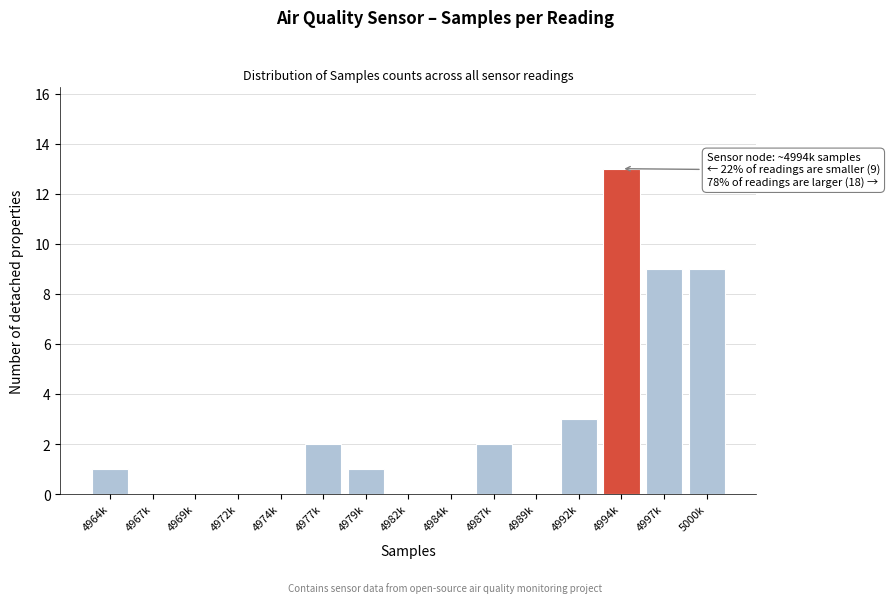

Reading left to right, list all the values displayed in this chart.

4964k=1	4967k=0	4969k=0	4972k=0	4974k=0	4977k=2	4979k=1	4982k=0	4984k=0	4987k=2	4989k=0	4992k=3	4994k=13	4997k=9	5000k=9